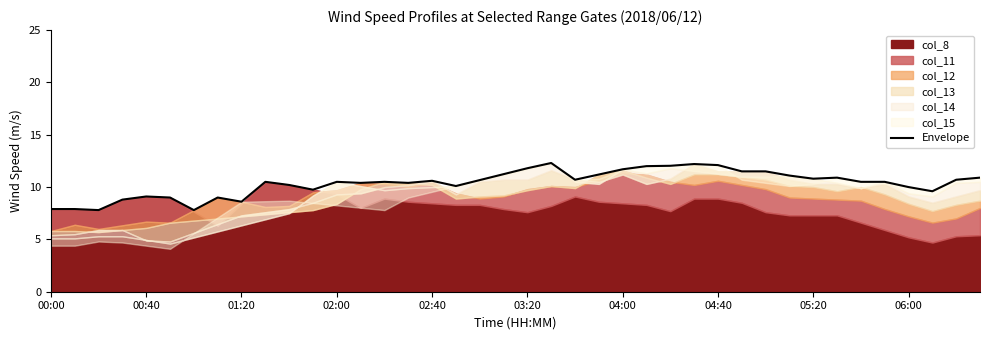

What is the maximum value for Envelope?

12.3